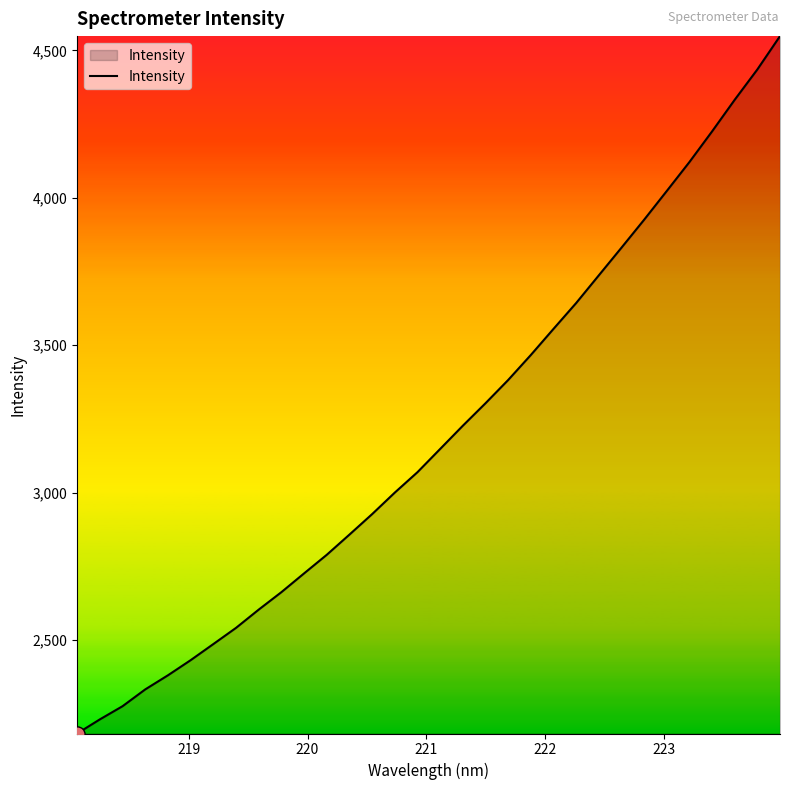

What is the smallest value displayed?

2183.3